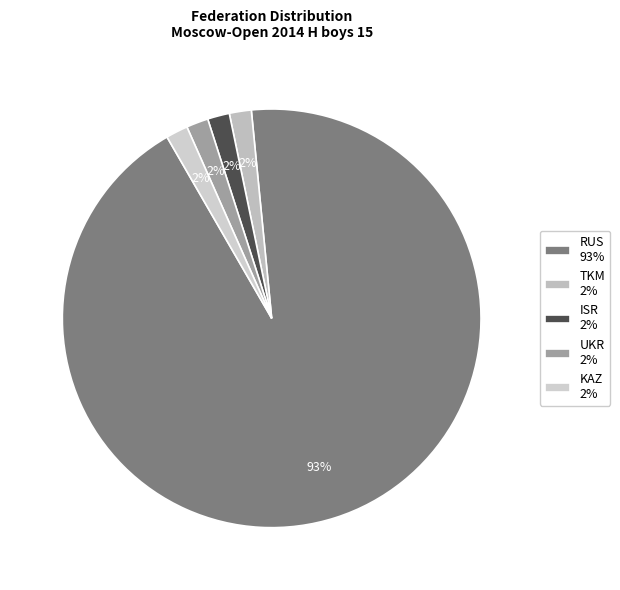

Count the number of slices in the pie.

5